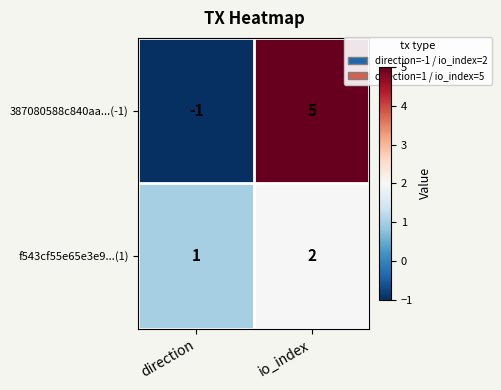

How many categories are shown in the chart?

2